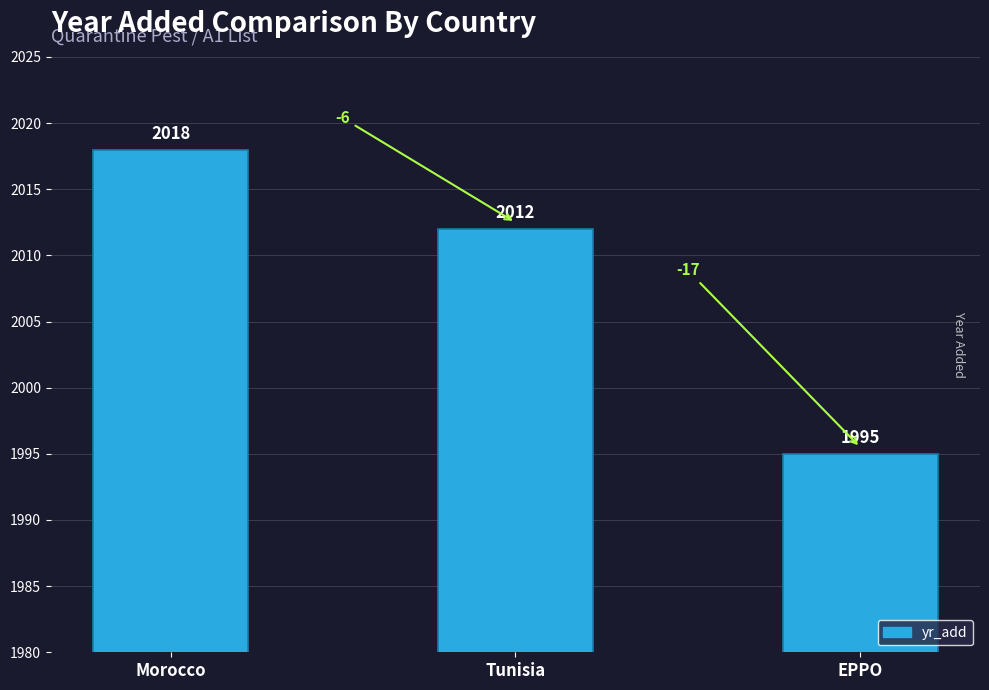

What is the change in value from Morocco to EPPO?

-23